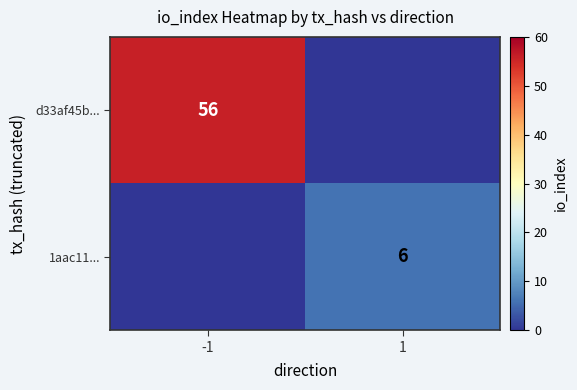

The value of 1aac11... at 1 is 6. True or false?

True